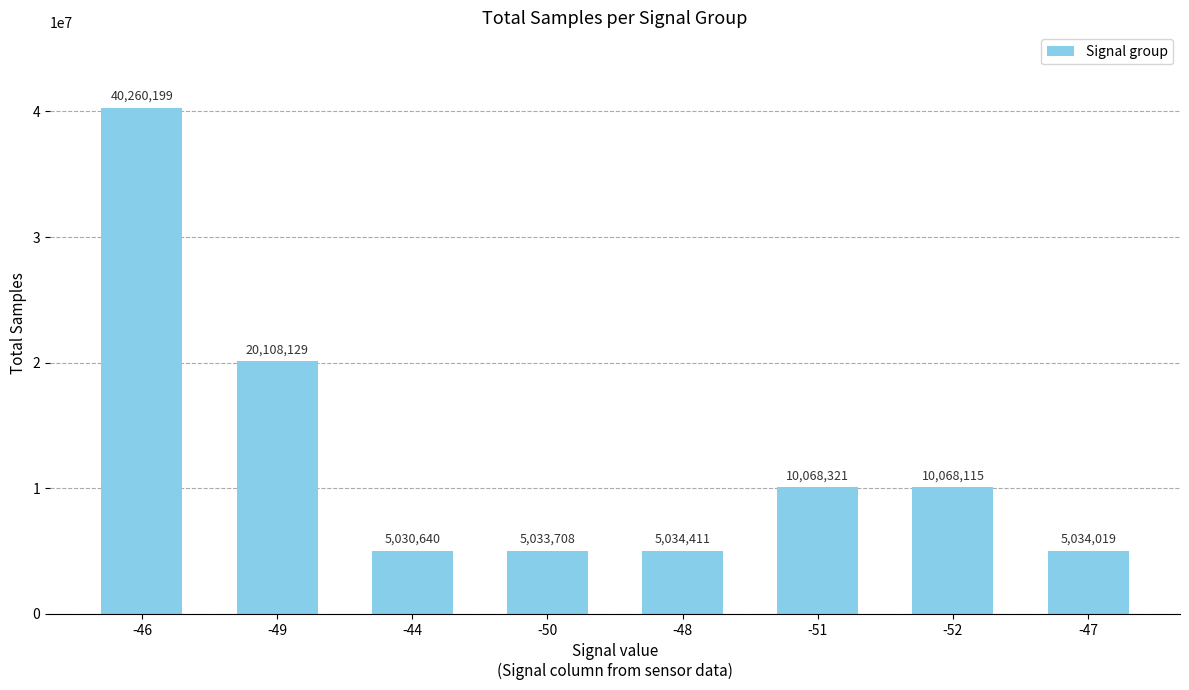

What is the difference between the values at -44 and -47?

3379